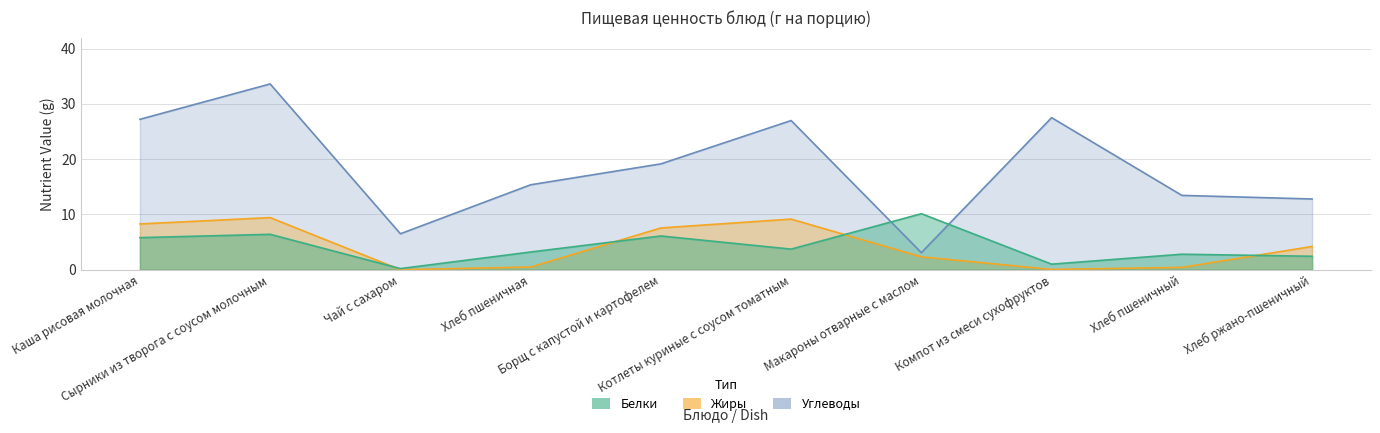

Reading left to right, transcribe all the data shown in this chart.

Белки: 5.8	6.4	0.2	3.2	6.1	3.7	10.1	1.0	2.8	2.4
Жиры: 8.3	9.4	0.0	0.5	7.5	9.2	2.3	0.1	0.4	4.2
Углеводы: 27.2	33.6	6.5	15.4	19.1	27.0	3.1	27.5	13.4	12.8